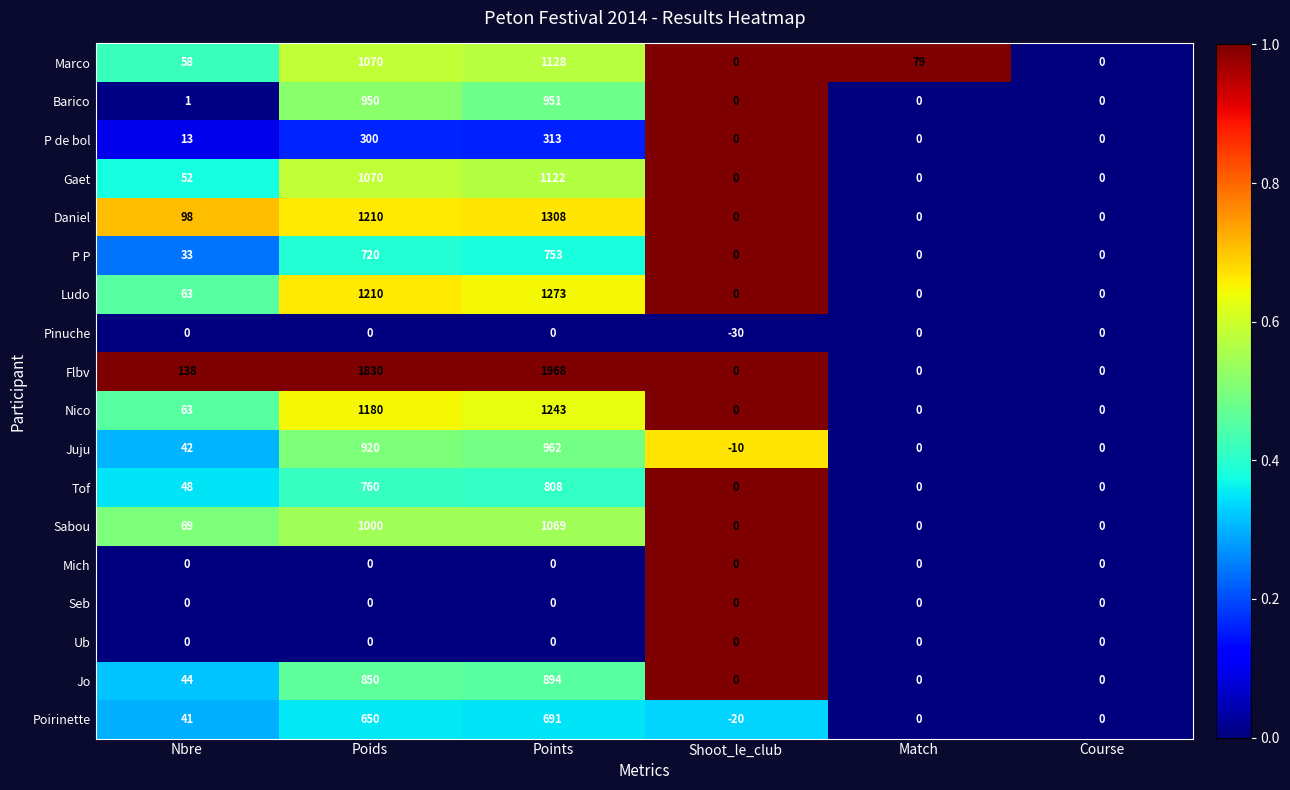

What is the maximum value shown in the chart?

1968